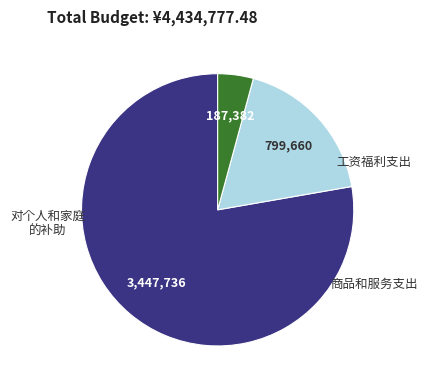

How many slices are in this pie chart?

3